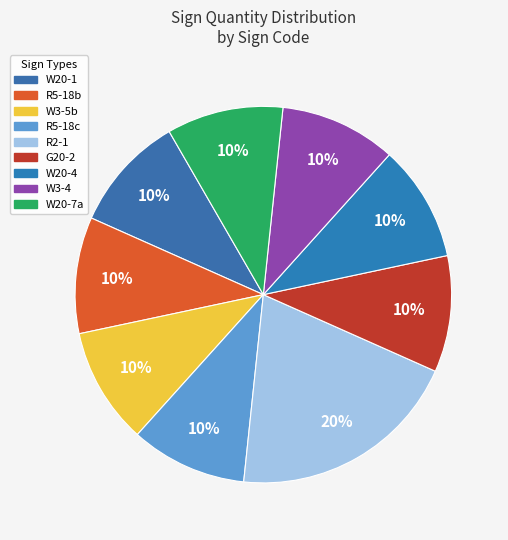

What is the ratio of the value at R5-18b to the value at W20-7a?

1.0